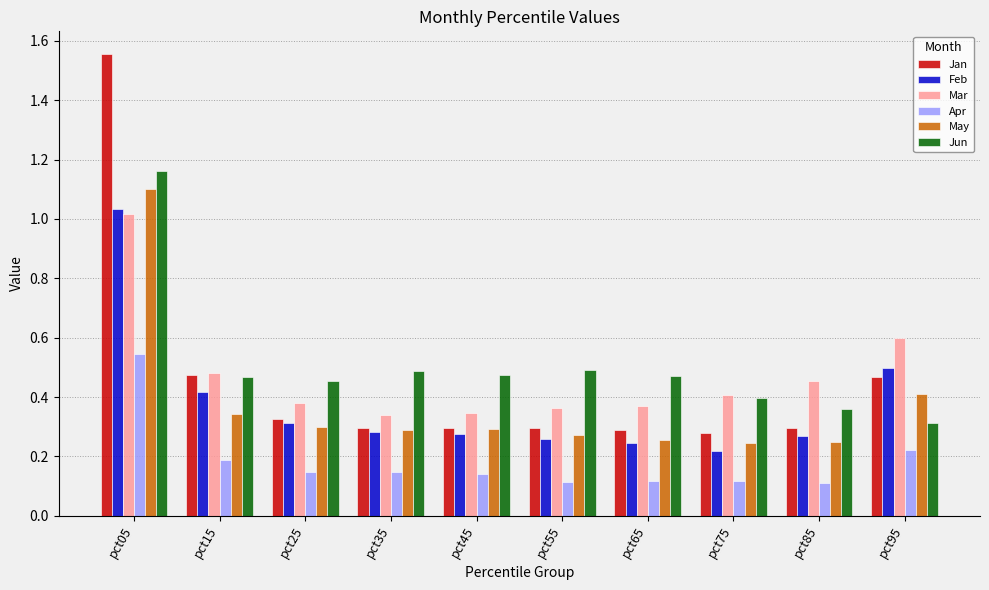

True or false: May has a value of 0.2 at pct75.

True